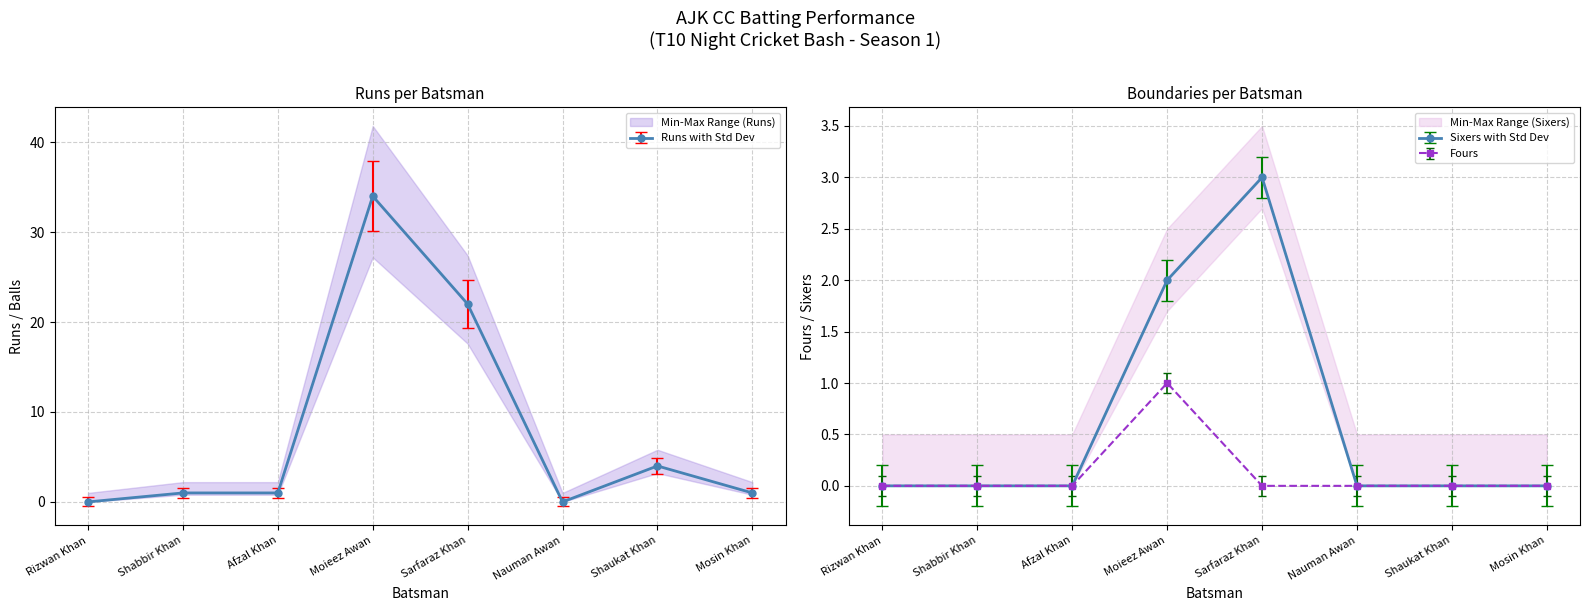

Reading left to right, extract all data points from this chart.

Runs: 0.0	1.0	1.0	34.0	22.0	0.0	4.0	1.0
Balls: -0.5	0.4	0.4	30.1	19.3	-0.5	3.1	0.4
Fours: 0.0	0.0	0.0	1.0	0.0	0.0	0.0	0.0
Sixers: 0.0	0.0	0.0	2.0	3.0	0.0	0.0	0.0